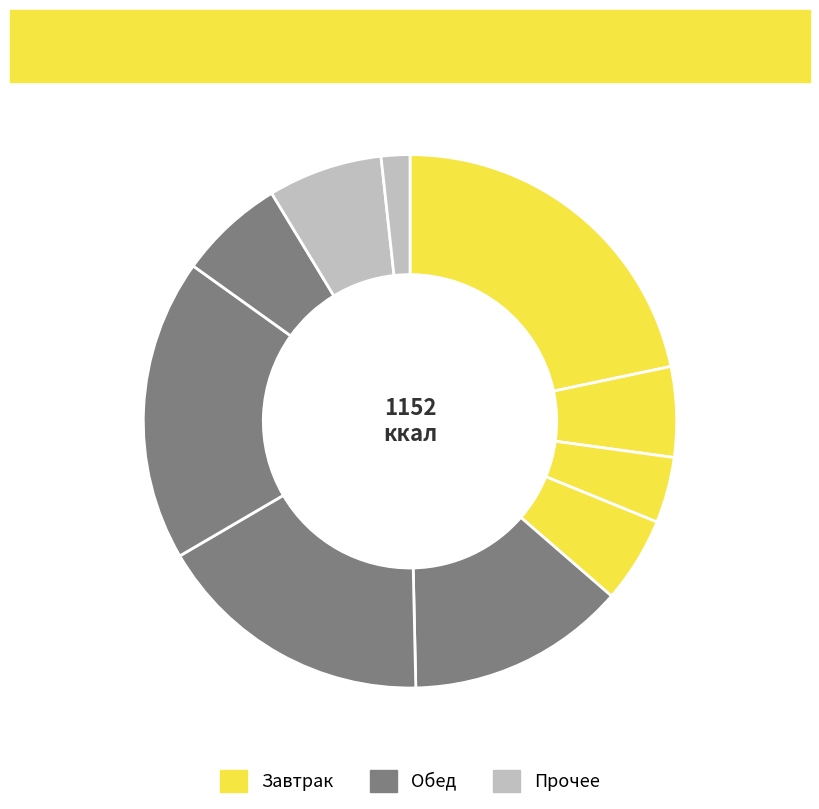

How many slices are in this pie chart?

10